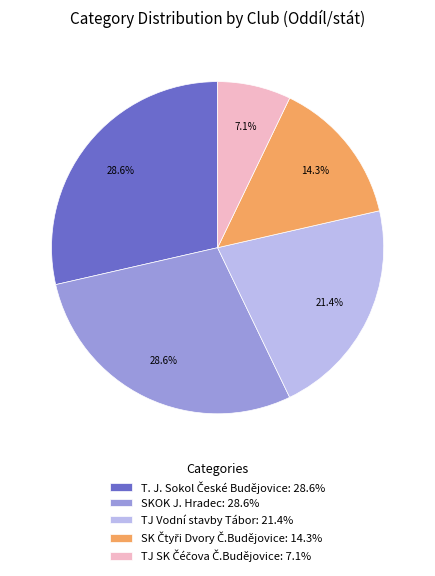

Does any single category account for the majority?

No